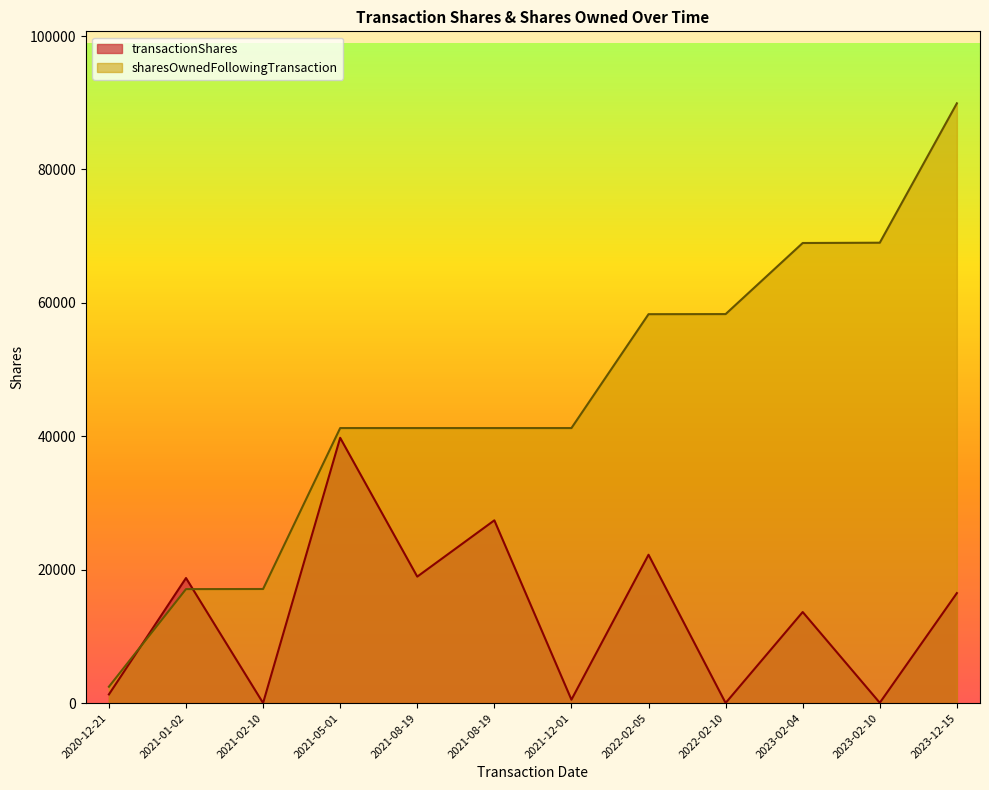

The transactionShares series shows 22250 at 2022-02-05. True or false?

True